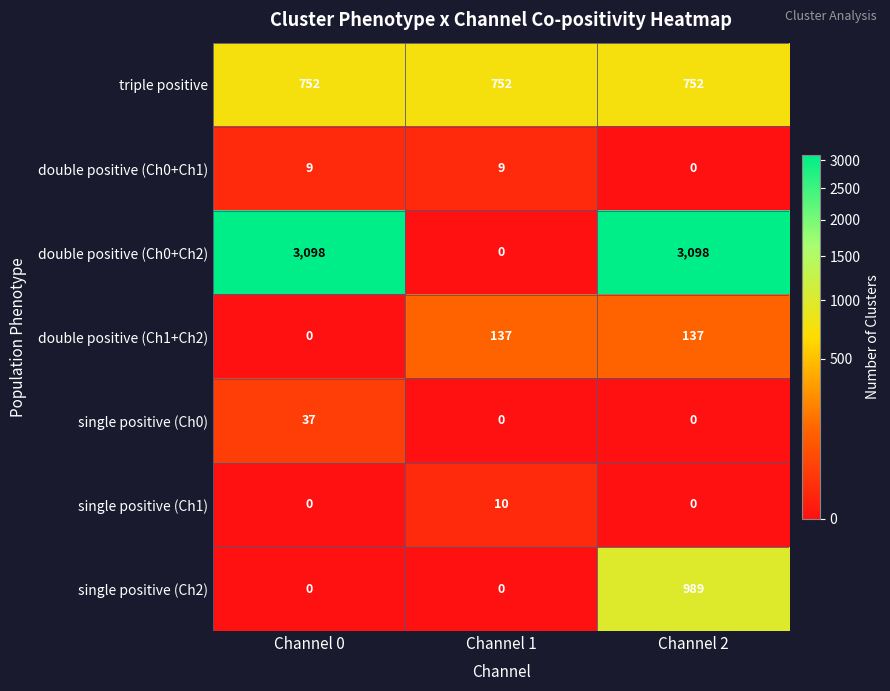

Reading right to left, extract all data points from this chart.

triple positive: 752	752	752
double positive (Ch0+Ch1): 0	9	9
double positive (Ch0+Ch2): 3098	0	3098
double positive (Ch1+Ch2): 137	137	0
single positive (Ch0): 0	0	37
single positive (Ch1): 0	10	0
single positive (Ch2): 989	0	0